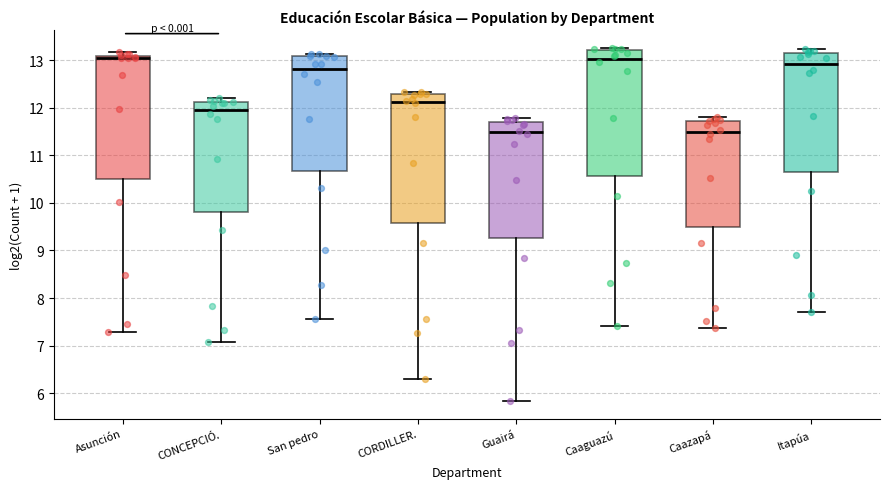

Reading left to right, read every box against the y-axis: the position of its median line, the range the box covers, and the ends of its whiskers. The values are not printed on the chart, so give them approximately, as read against the axis.

Asunción: median 13.0, box 10.5 to 13.1, whiskers 7.3 to 13.2
CONCEPCIÓ.: median 12.0, box 9.8 to 12.1, whiskers 7.1 to 12.2
San pedro: median 12.8, box 10.7 to 13.1, whiskers 7.6 to 13.1 (just above the box's upper edge)
CORDILLER.: median 12.1, box 9.6 to 12.3, whiskers 6.3 to 12.3 (just above the box's upper edge)
Guairá: median 11.5, box 9.3 to 11.7, whiskers 5.8 to 11.8
Caaguazú: median 13.0, box 10.6 to 13.2, whiskers 7.4 to 13.3
Caazapá: median 11.5, box 9.5 to 11.7, whiskers 7.4 to 11.8
Itapúa: median 12.9, box 10.6 to 13.2, whiskers 7.7 to 13.2 (just above the box's upper edge)